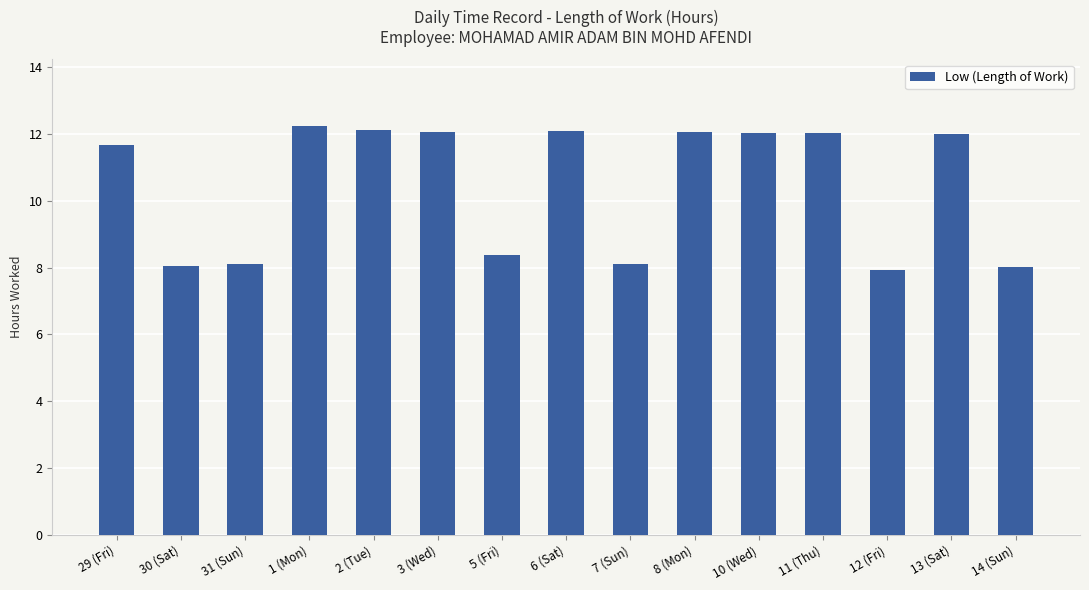

What is the change in value from 10 (Wed) to 12 (Fri)?

-4.1